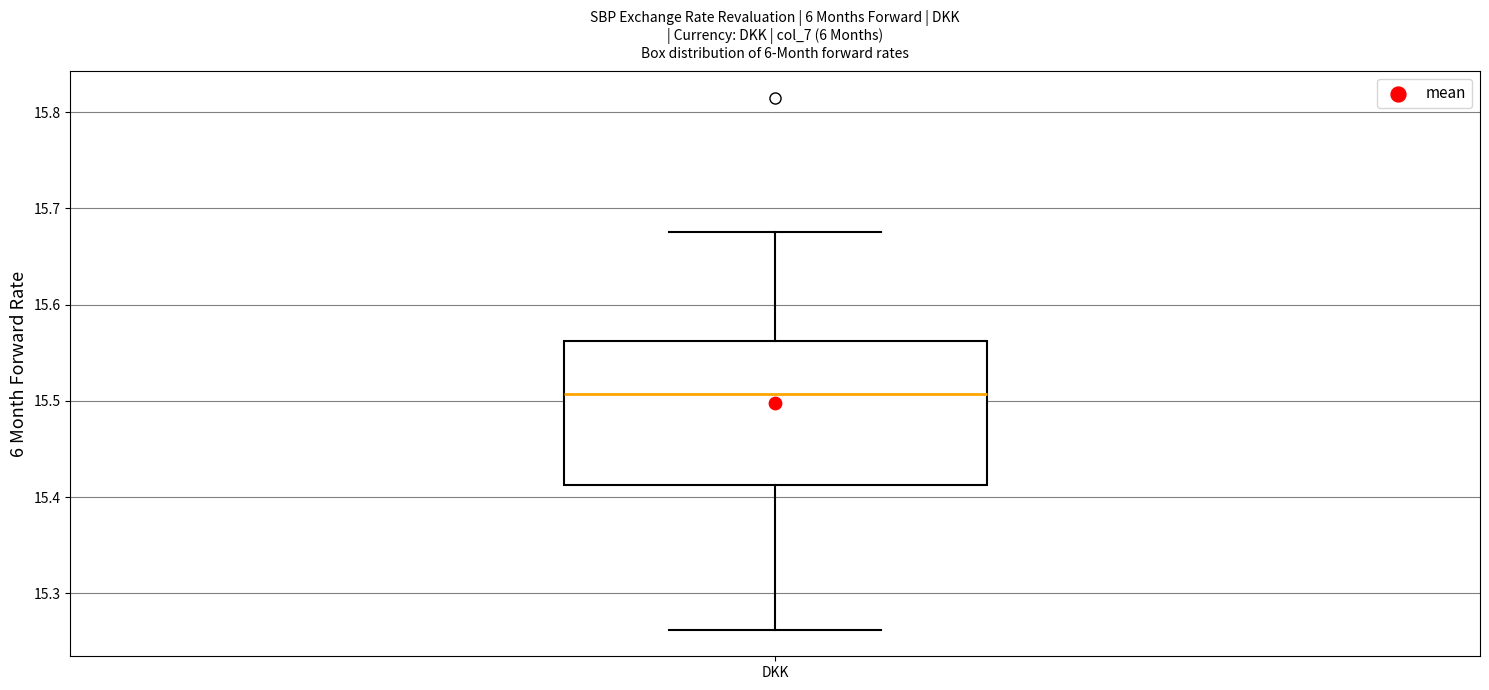

Transcribe this box plot: give where the median line is, the range the box spans, and where the two whiskers end, as read against the y-axis. The values are not printed on the chart, so give them approximately, as read against the axis.

median 15.51, box 15.41 to 15.56, whiskers 15.26 to 15.68